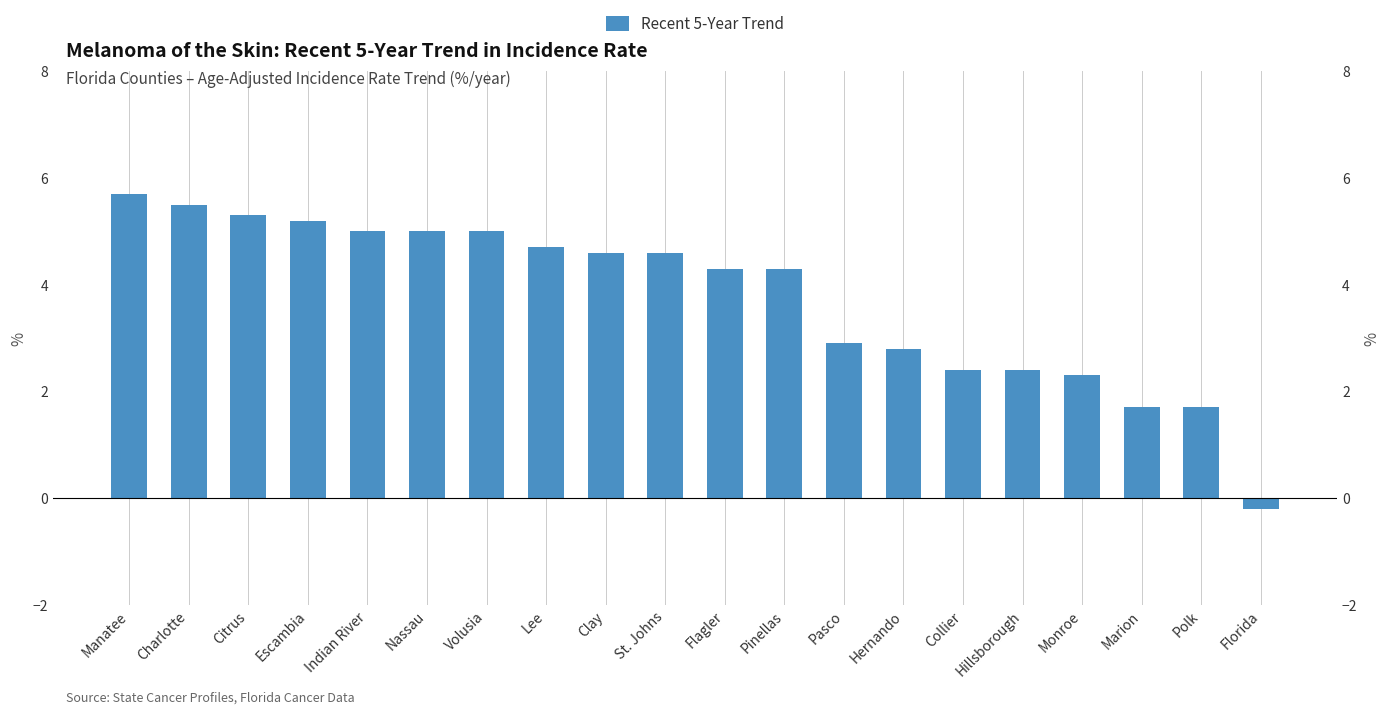

True or false: the data shows 3.3 at Citrus.

False